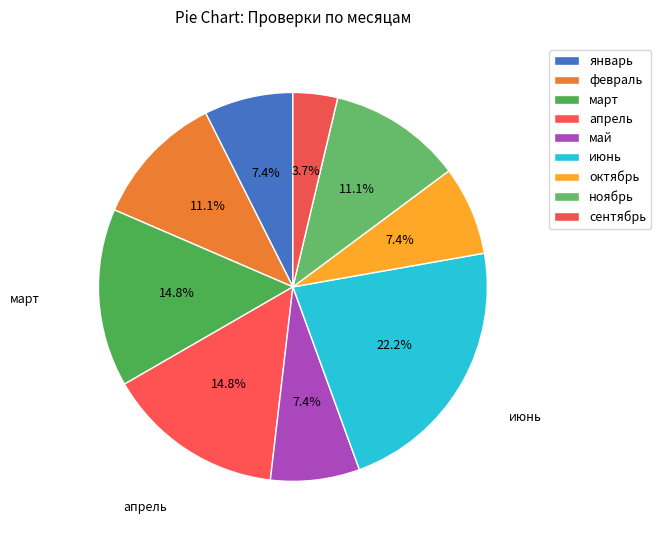

Approximately how many times larger is the value at январь compared to февраль?

0.7